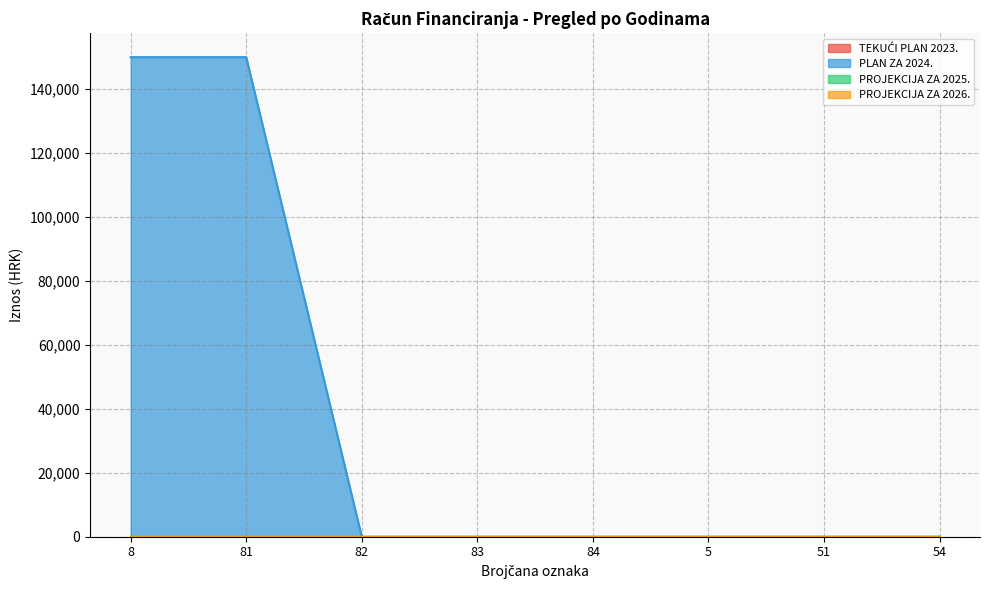

At which label is PLAN ZA 2024. closest to 75000?

8